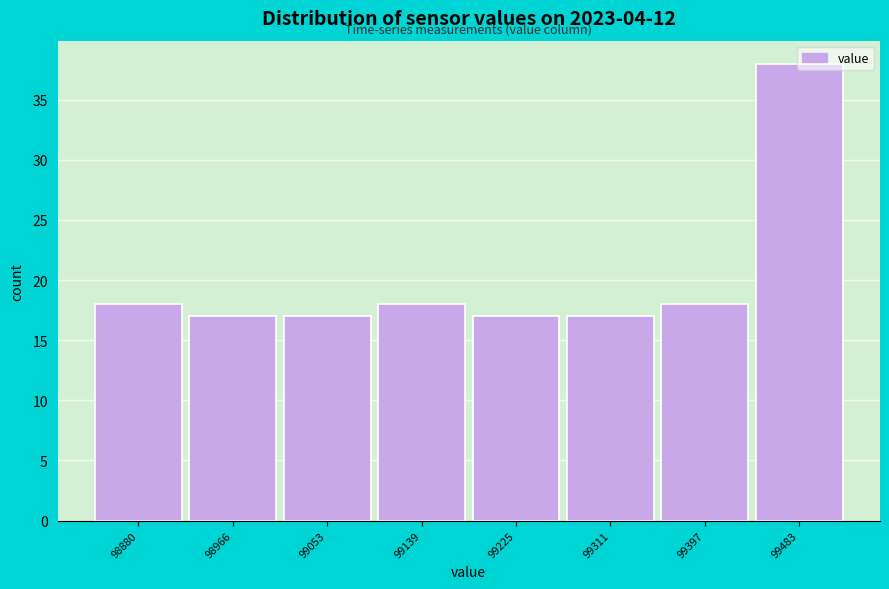

What is the smallest value displayed?

17